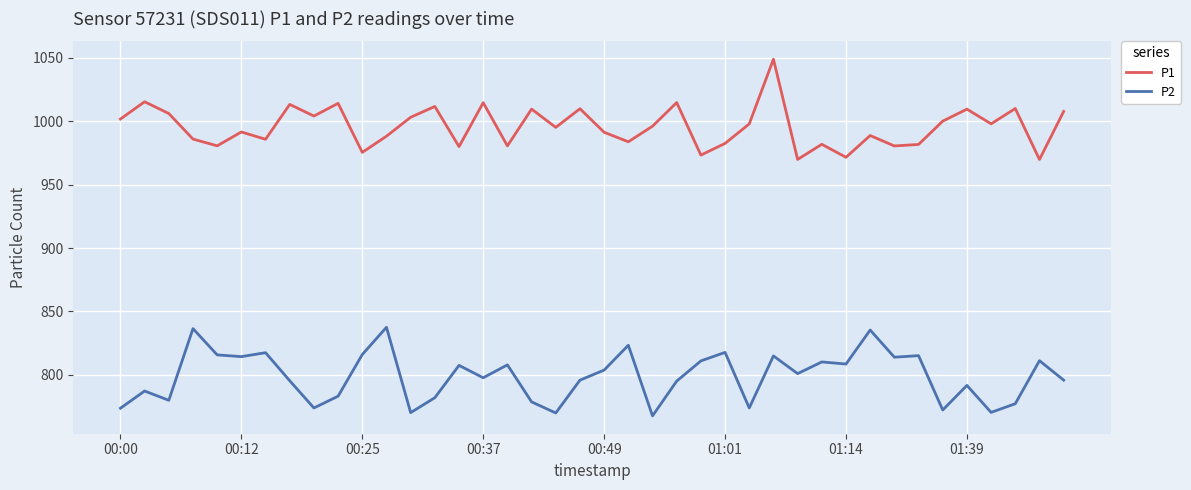

What are all the series names shown in the legend?

P1, P2